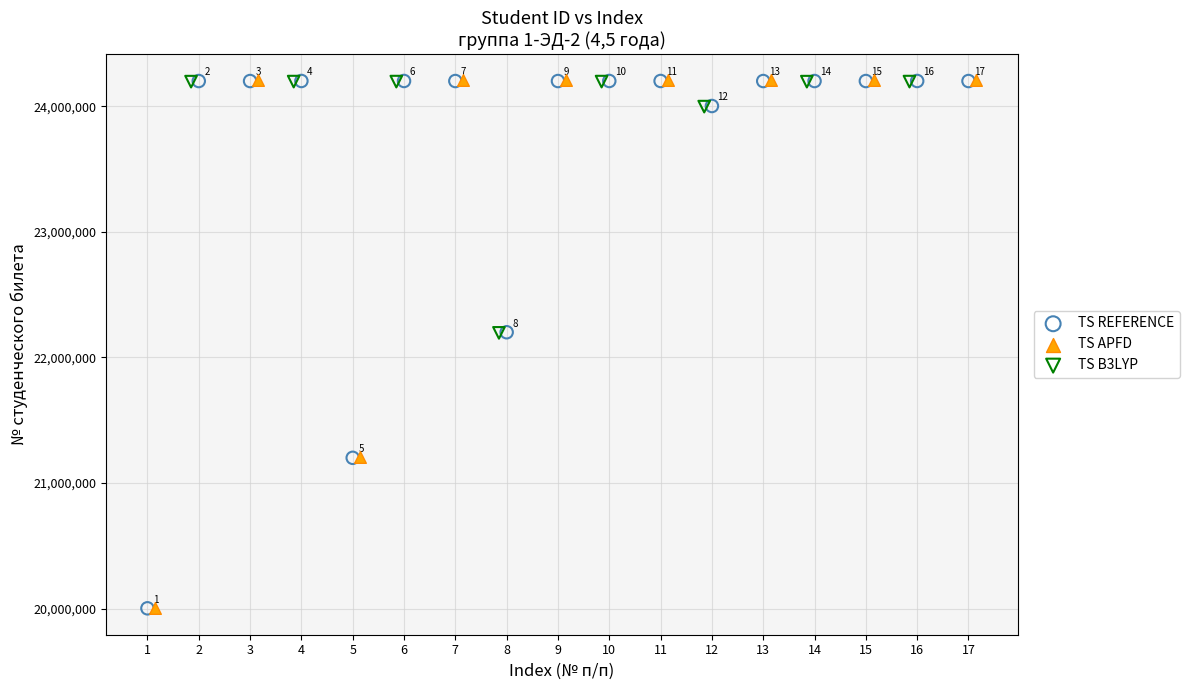

Which series contains the highest Y value?

TS APFD